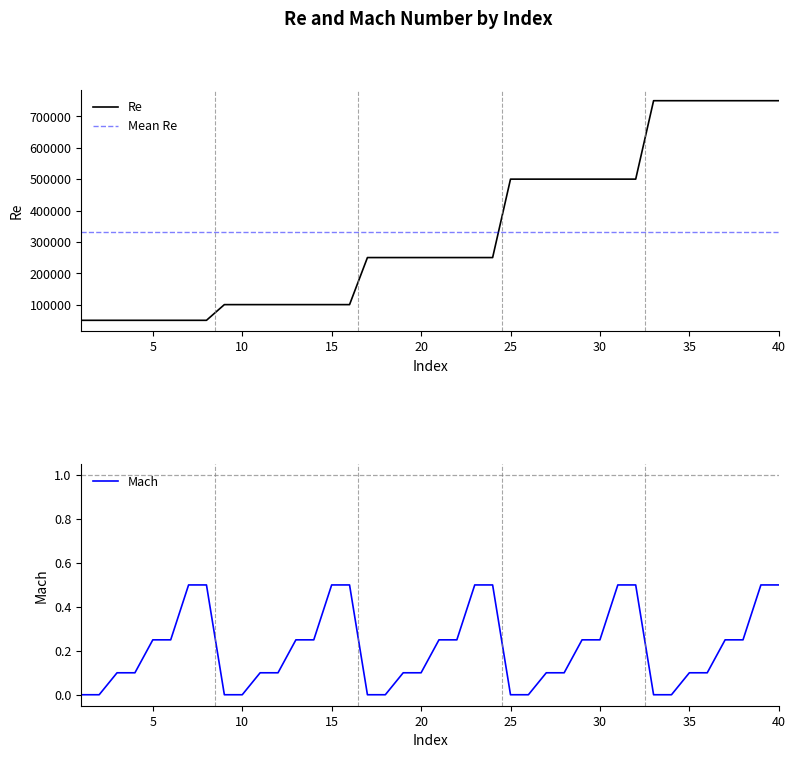

Which series has the largest total across all categories?

Re